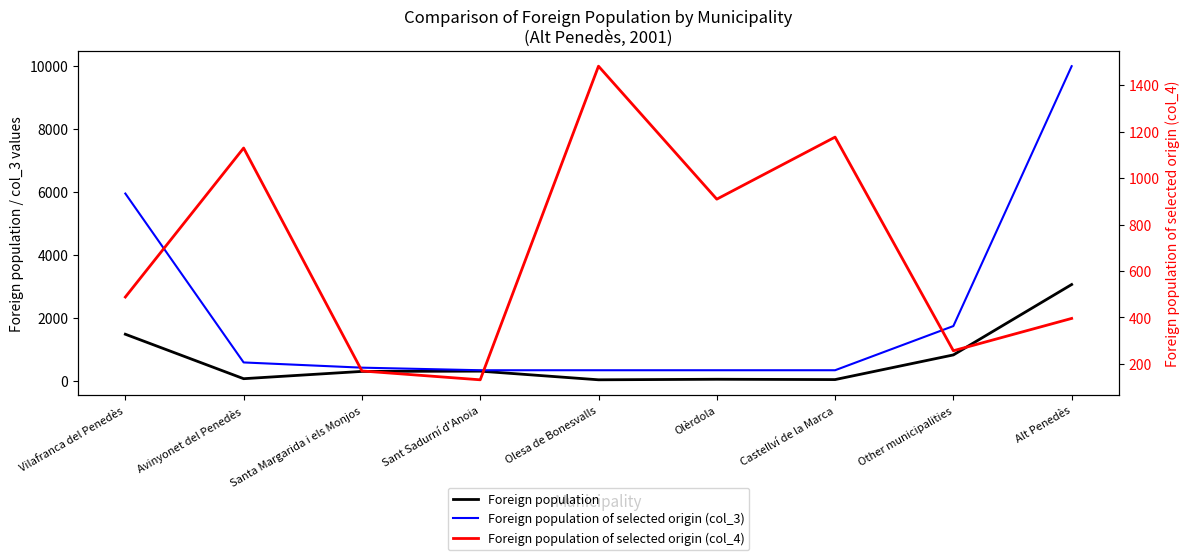

Which series has the widest spread of values?

Foreign population of selected origin (col_3)